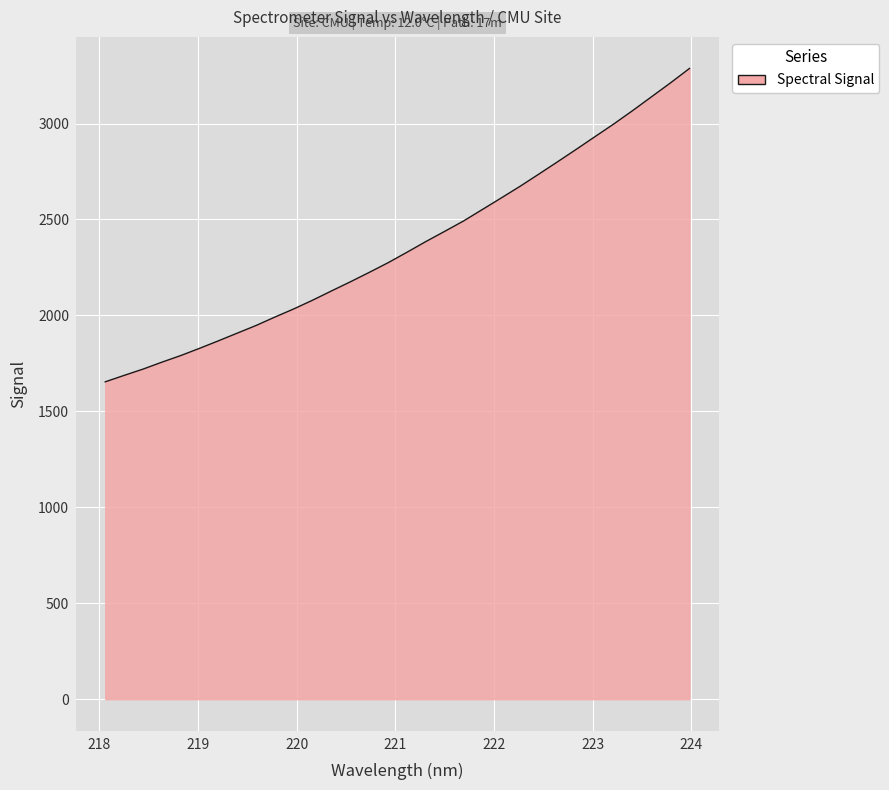

What is the greatest value displayed?

3287.3